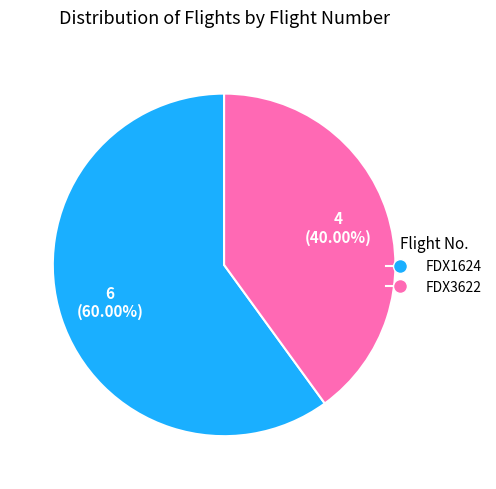

Count the number of slices in the pie.

2